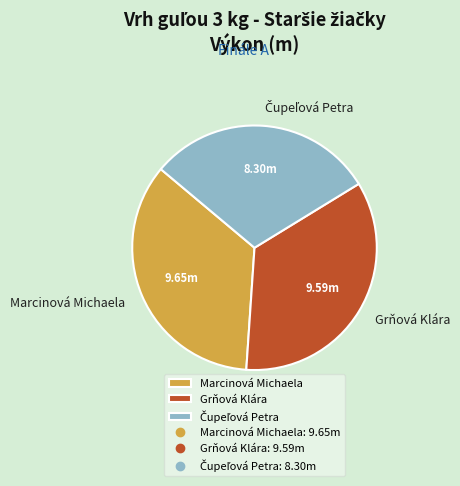

Approximately how many times larger is the value at Marcinová Michaela compared to Grňová Klára?

1.0